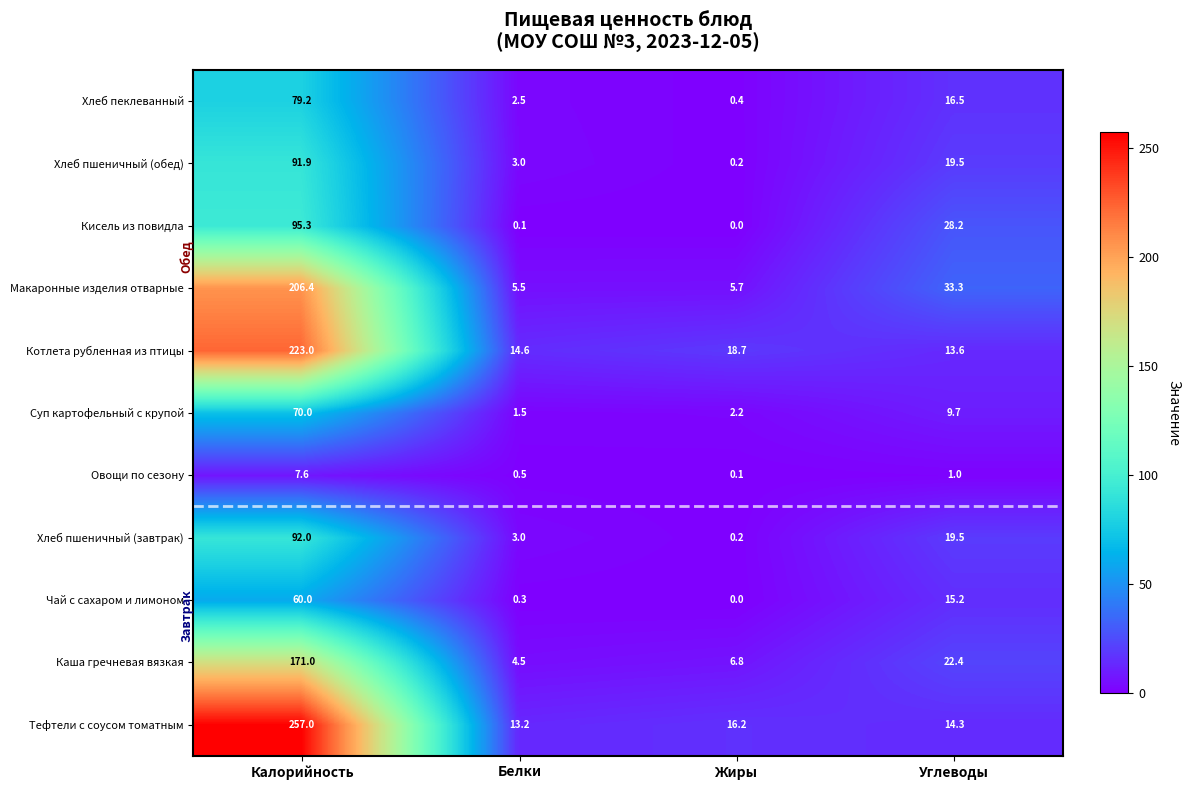

What is the difference between the maximum and minimum values in the Макаронные изделия отварные series?

200.9